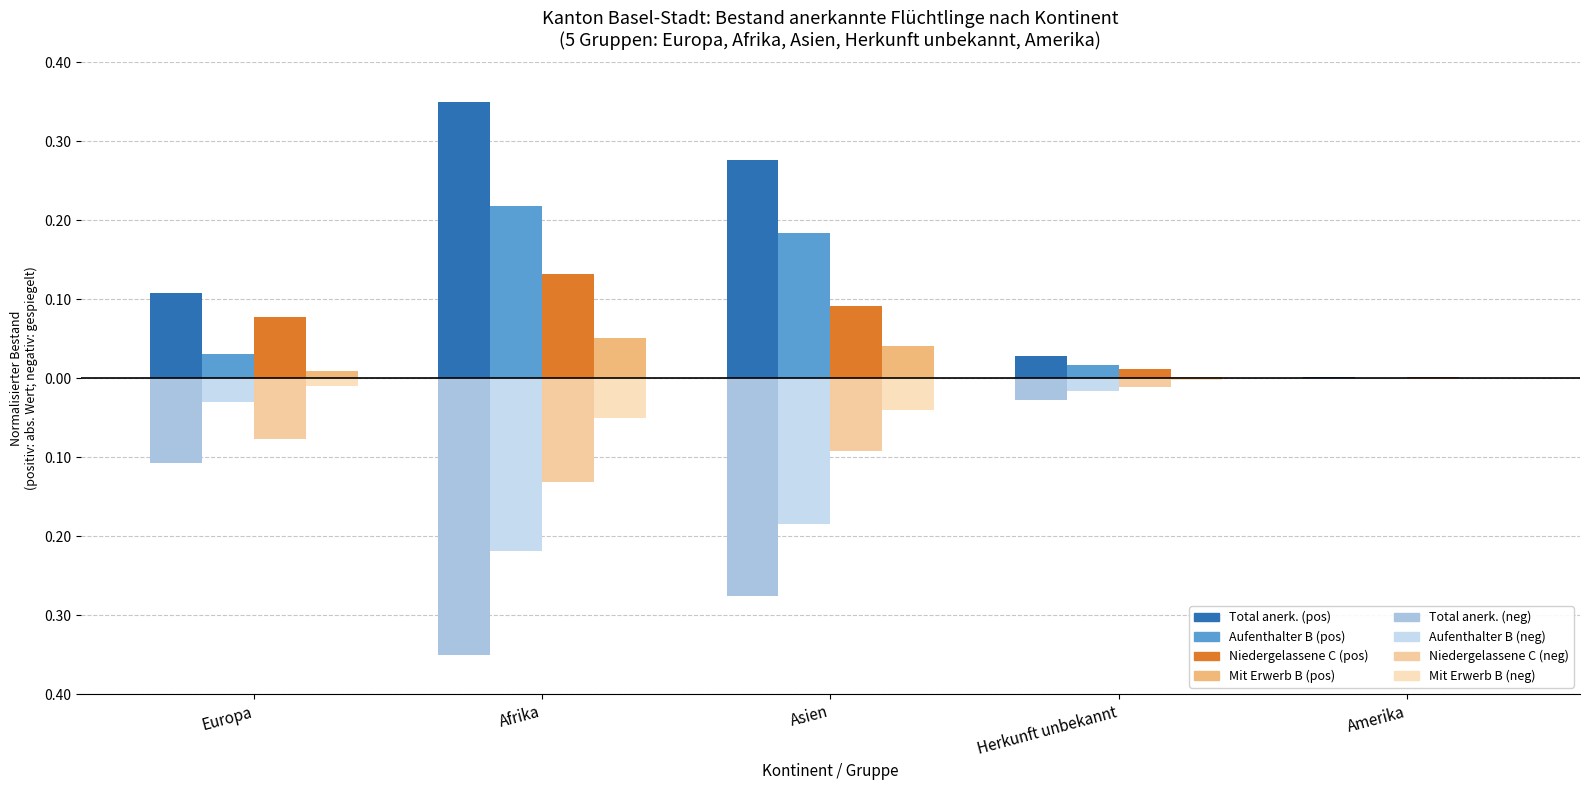

Are the bars grouped side by side (vs. stacked)?

Yes